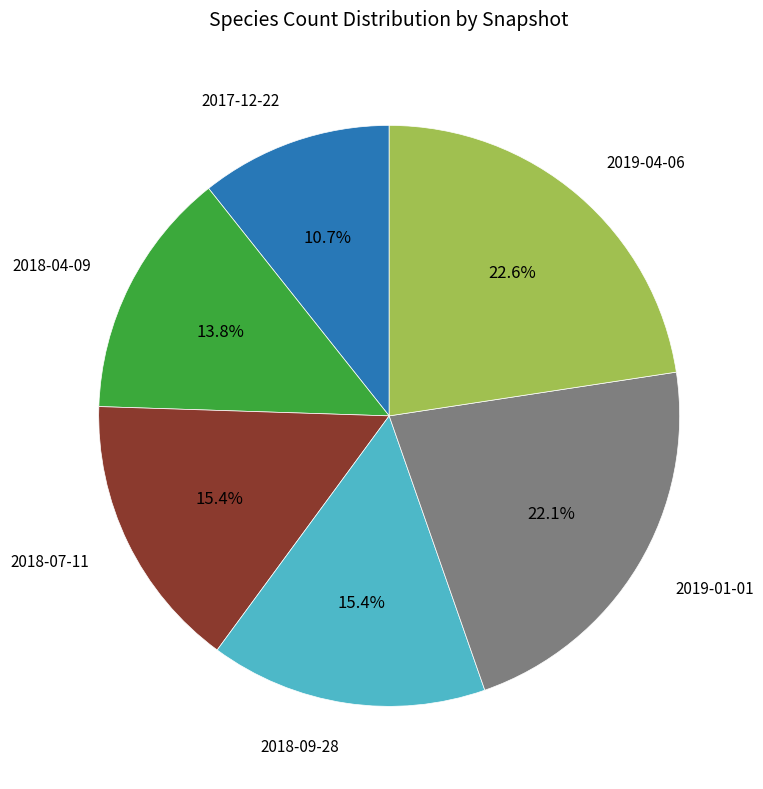

Is there a majority slice in this chart?

No